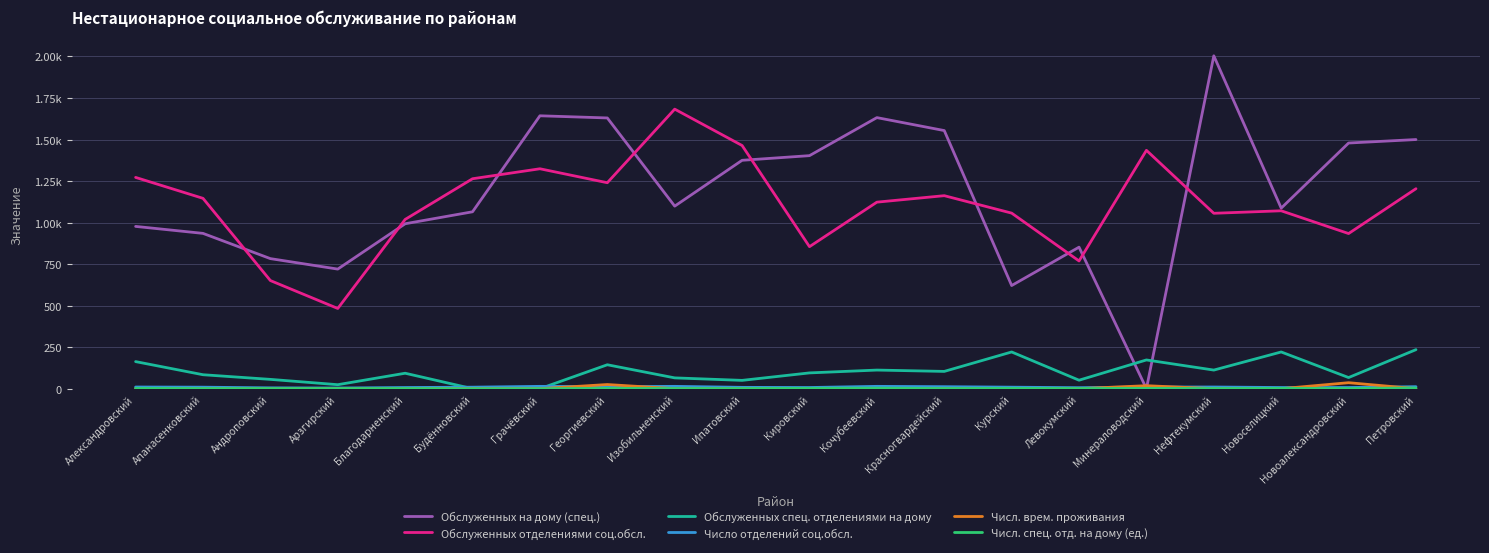

True or false: Обслуженных отделениями соц.обсл. has more than 2 interior local peaks.

True